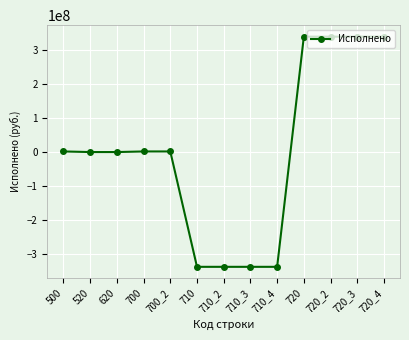

What is the approximate value at 710_4?

-338887510.5